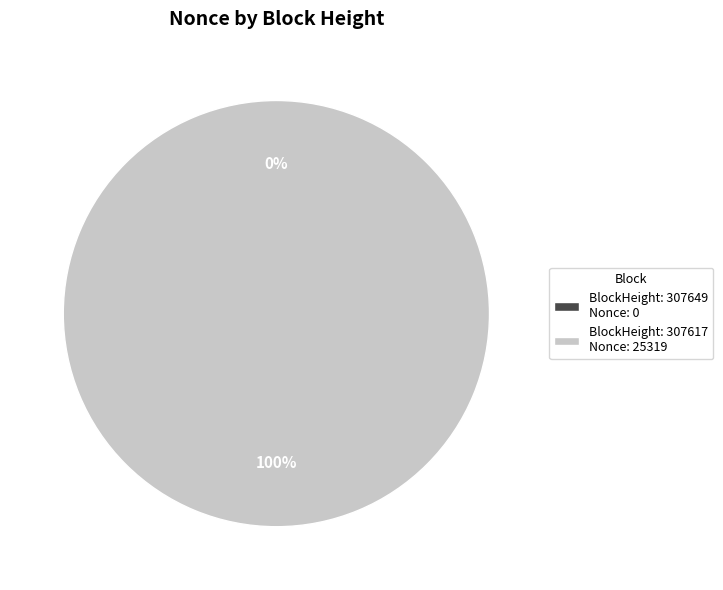

Which category has the biggest portion of the pie?

307617